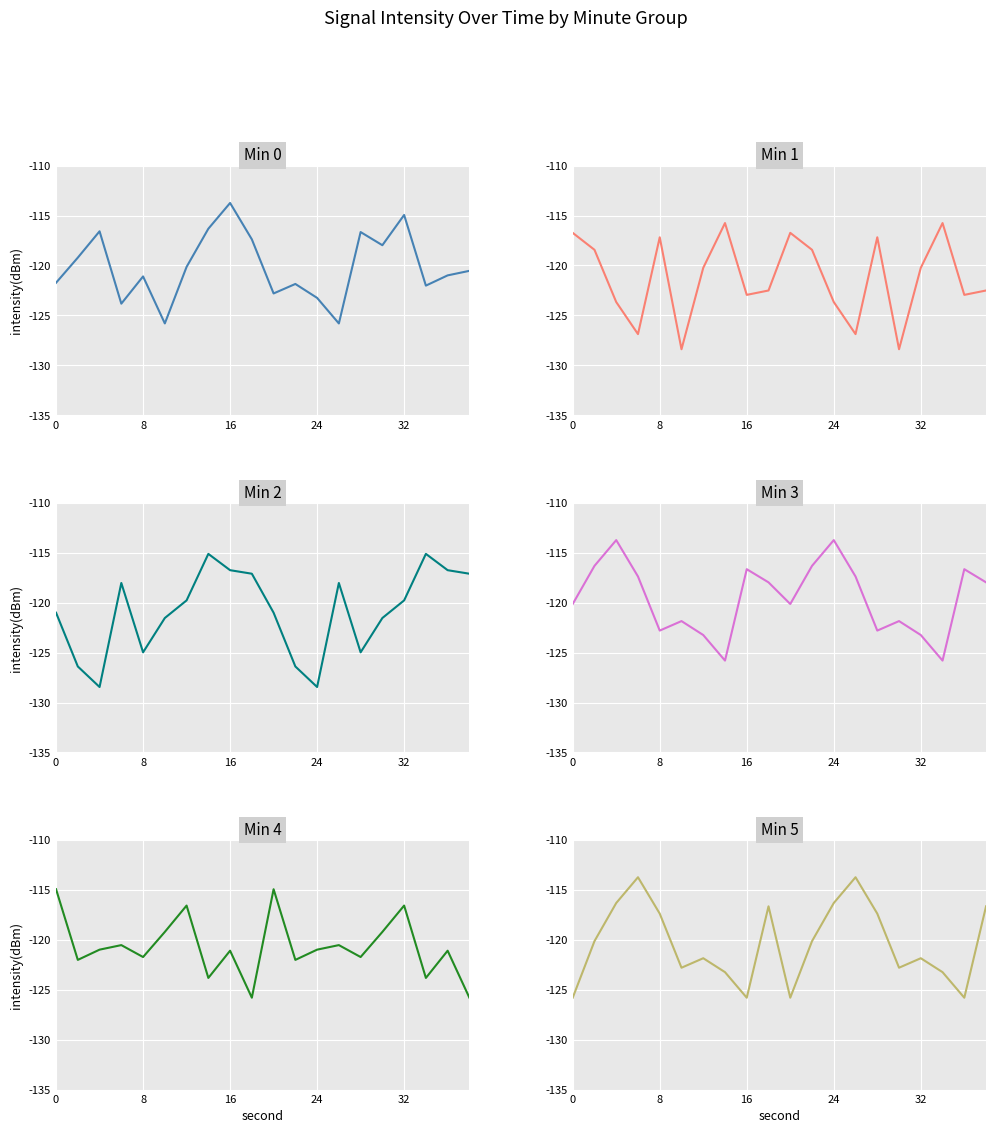

How many intersections are there between Min 5 and Min 0?

7